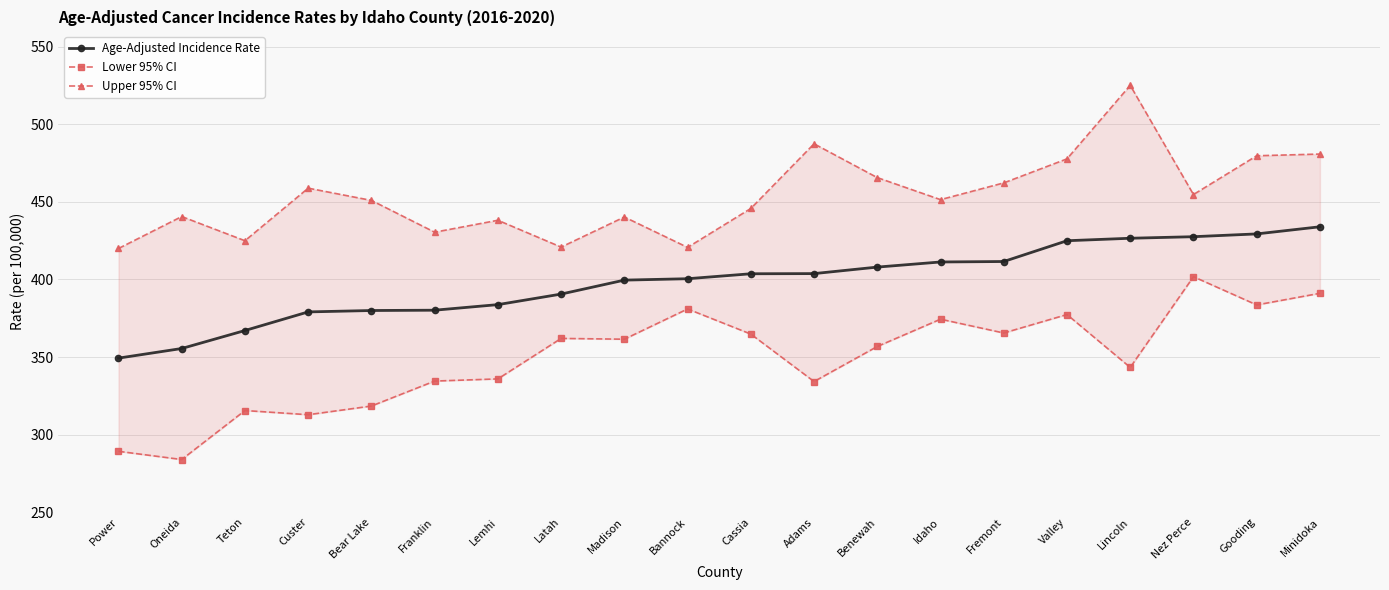

At which category is the sum across all series the highest?

Minidoka